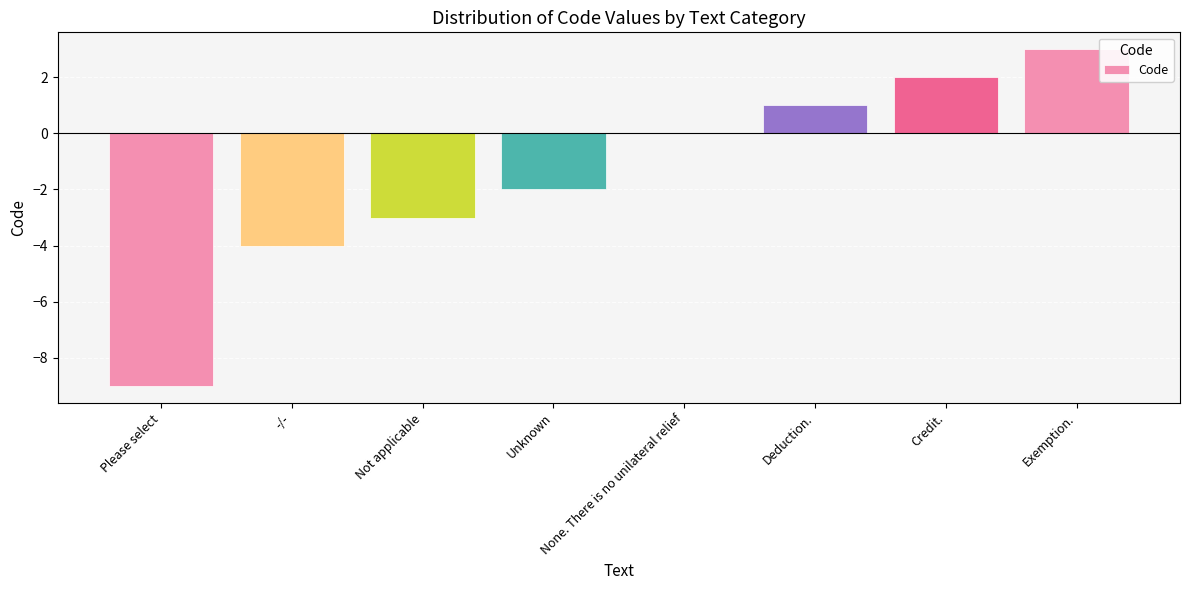

How many series are shown in this chart?

1